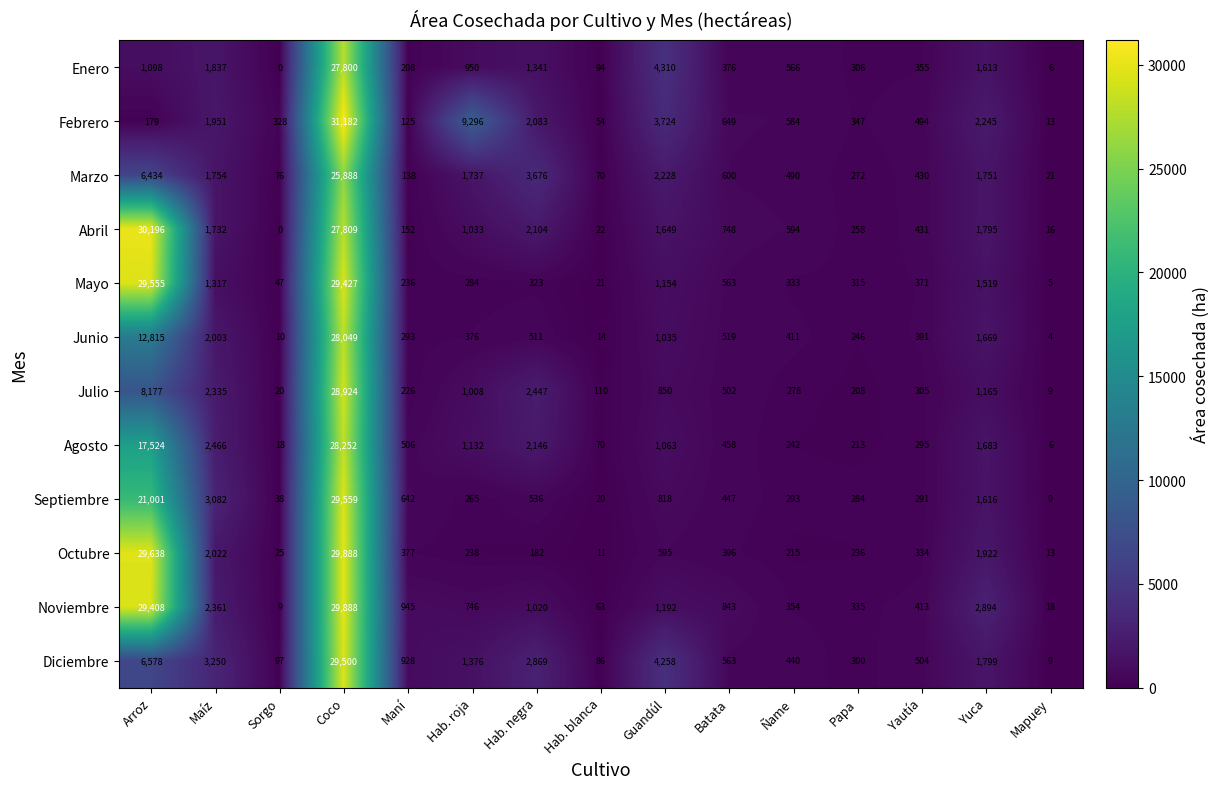

What is the spread (max minus min) of values at Hab. negra?

3494